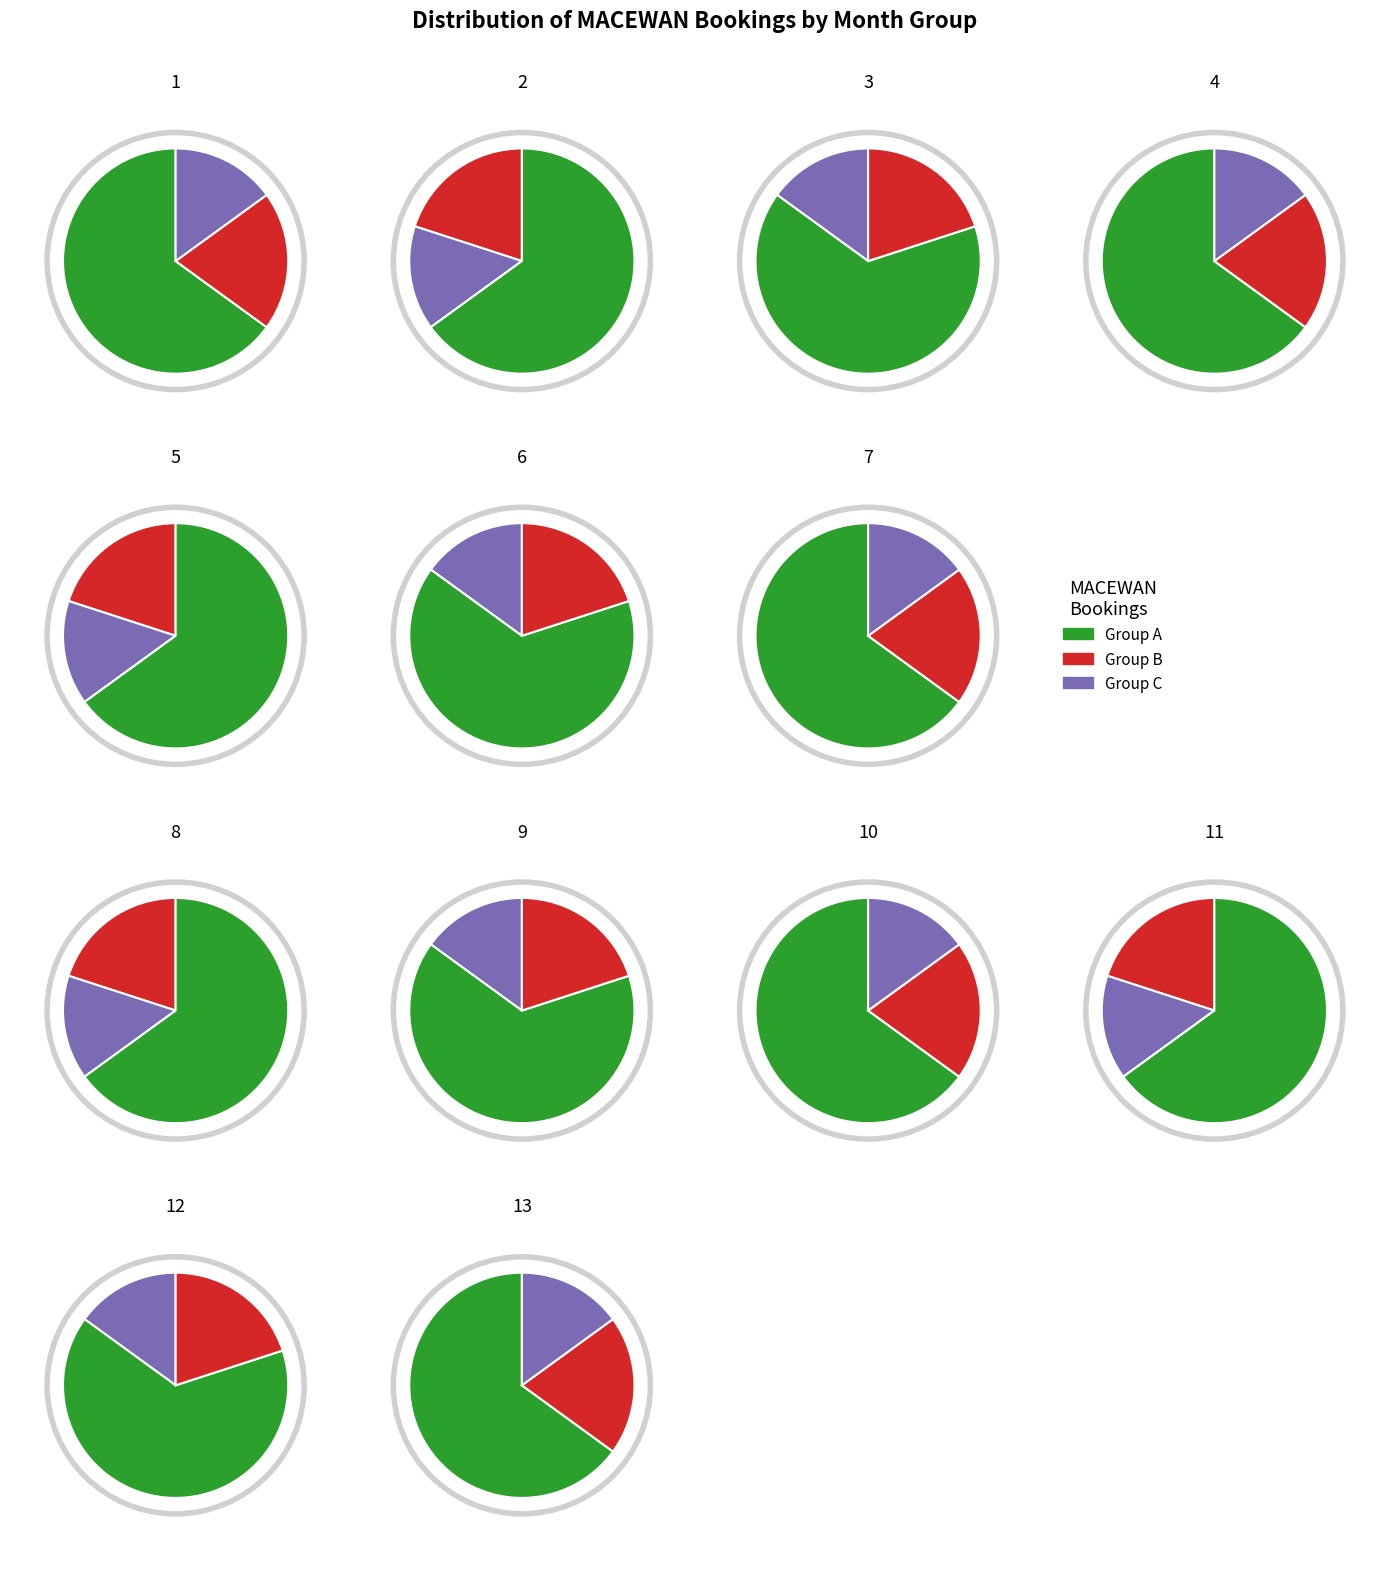

How many slices are in this pie chart?

13